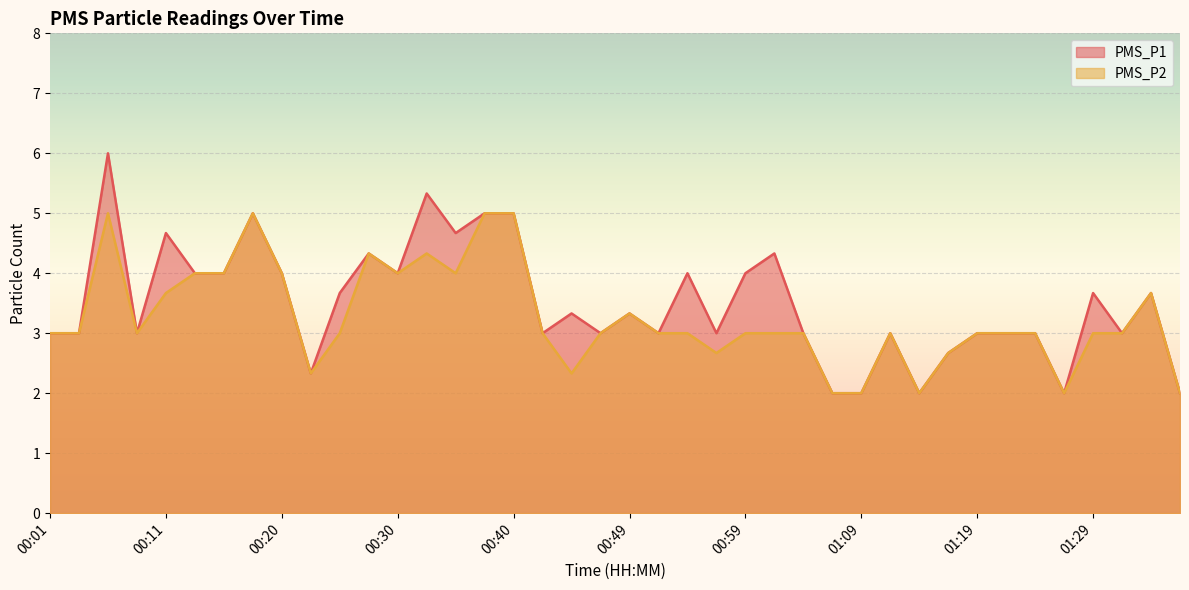

True or false: PMS_P1 has more than 2 interior local peaks.

True